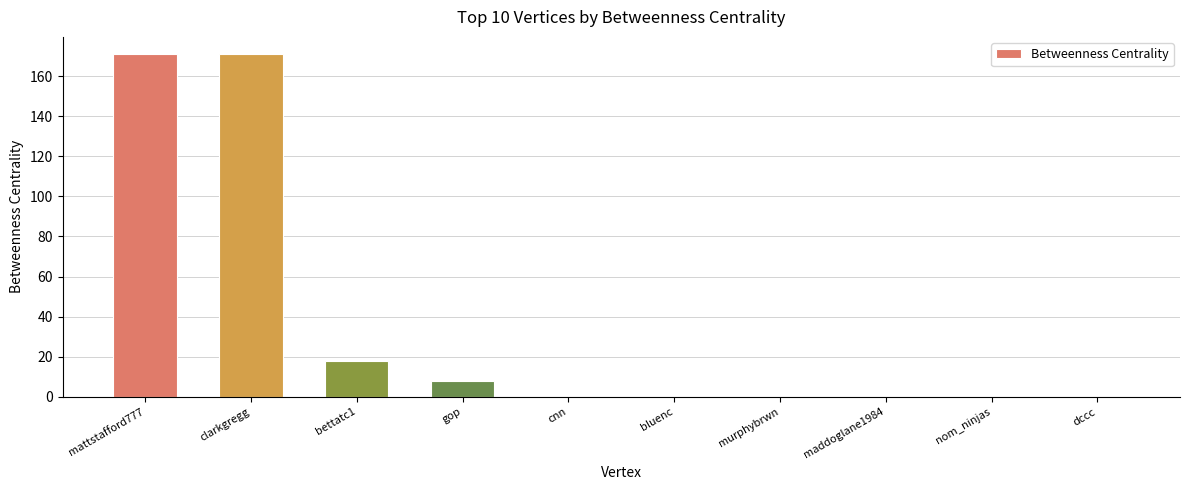

What is the approximate value at gop?

8